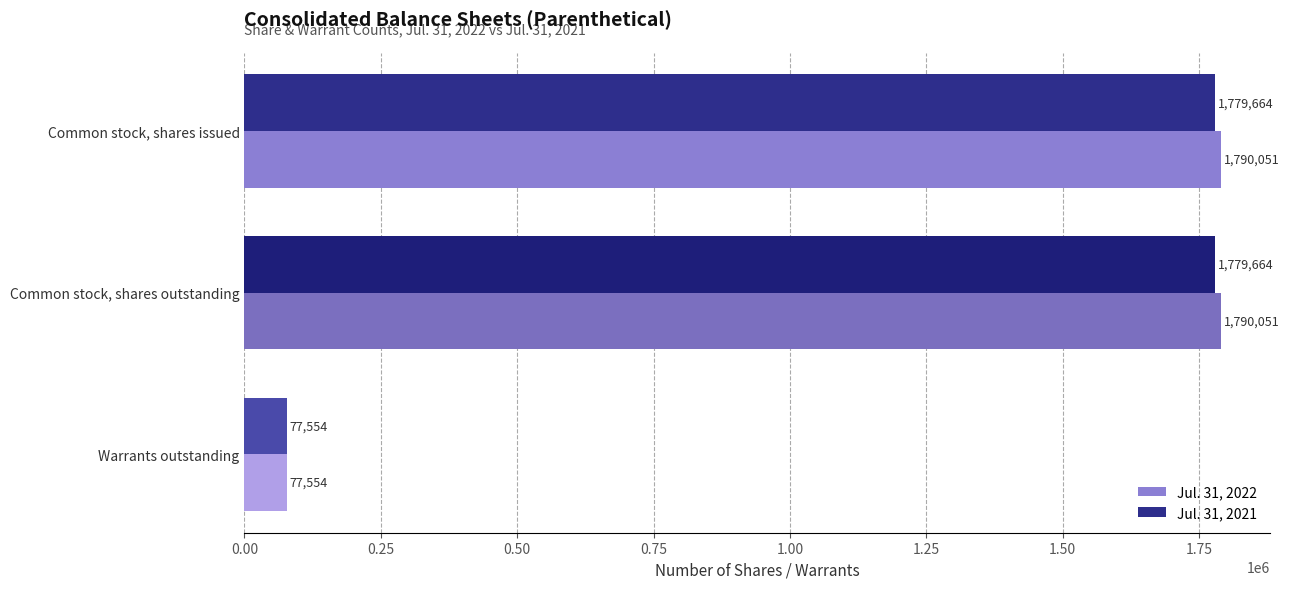

What is the sum of all Jul. 31, 2022 values?

3657656